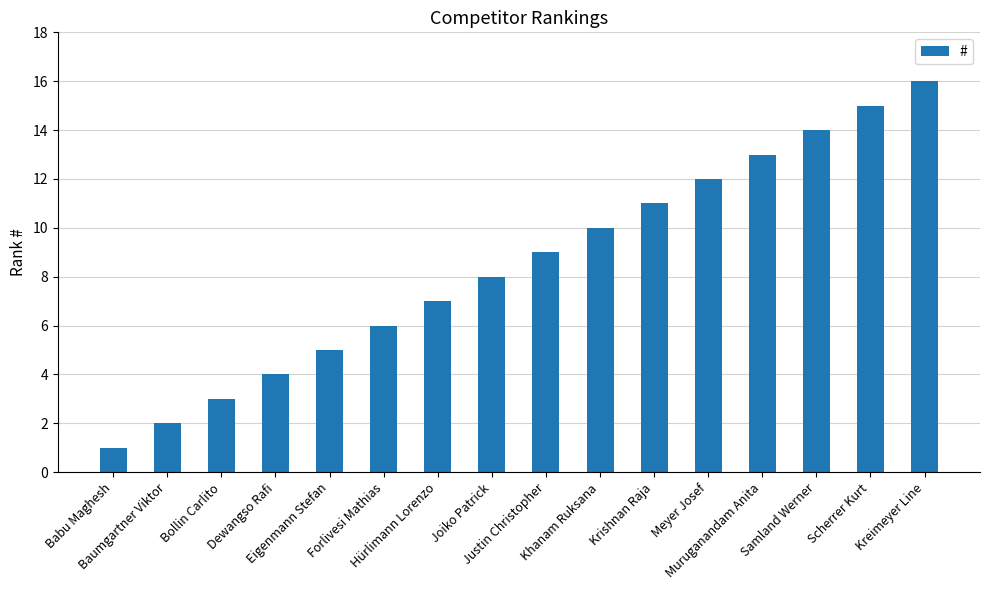

What is the label of the 1st bar from the left?

Babu Maghesh